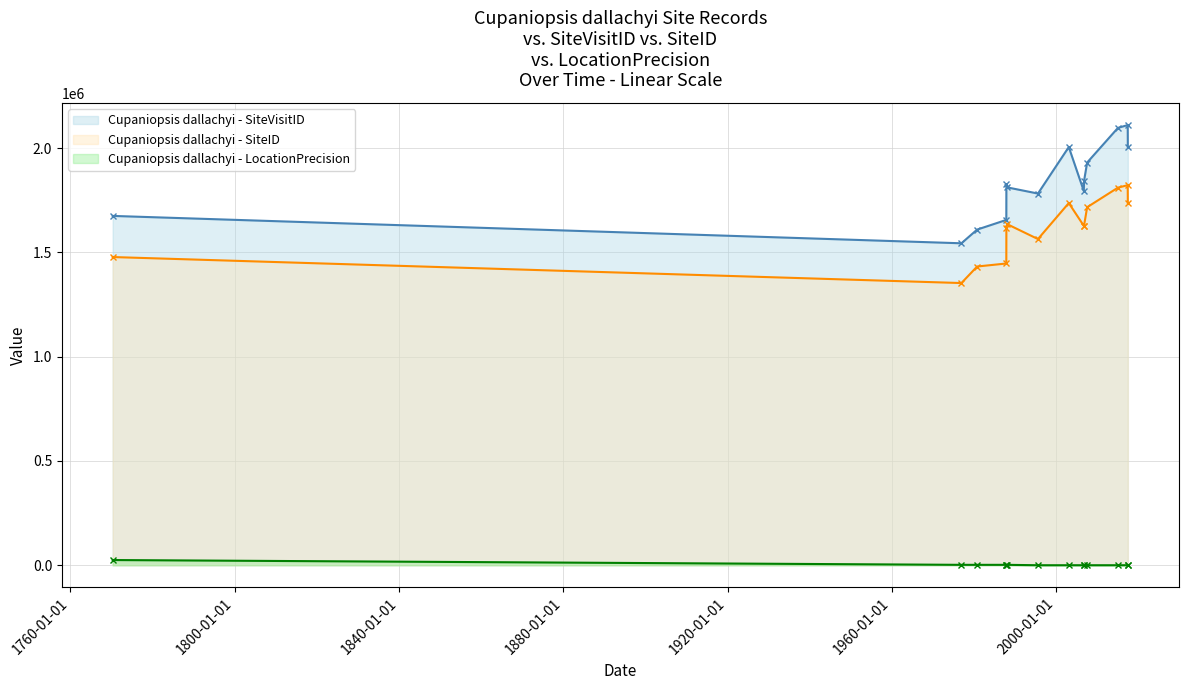

How many interior local valleys does the LocationPrecision series have?

1